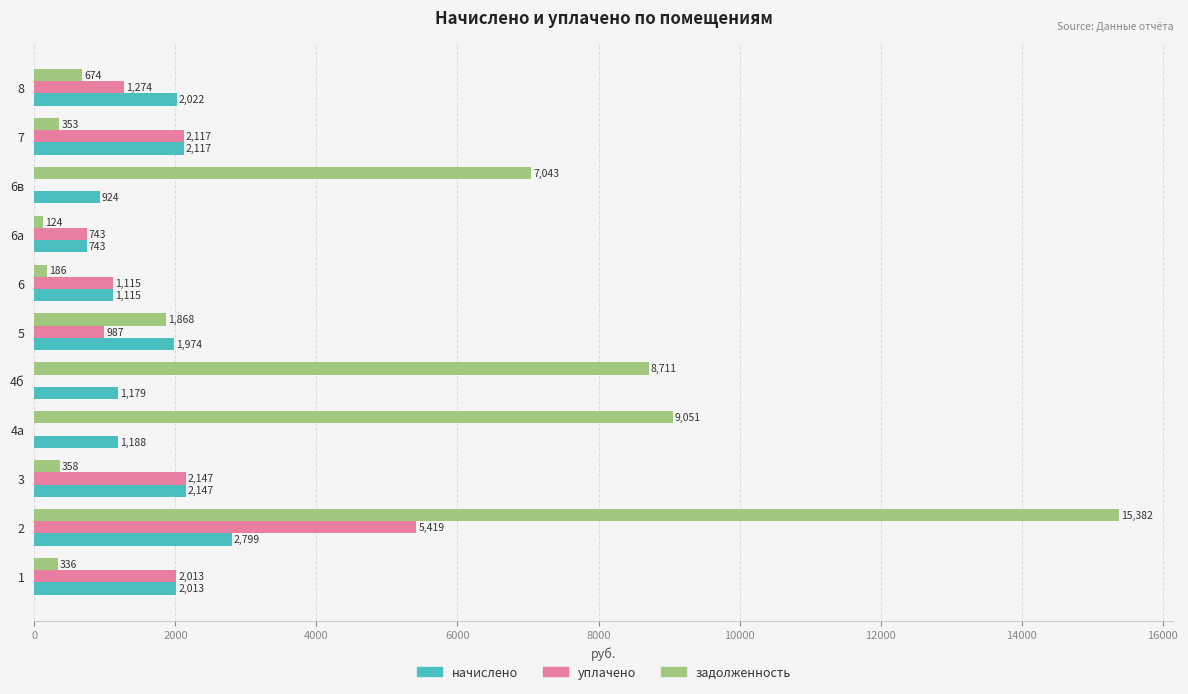

What is the greatest value displayed?

15381.6